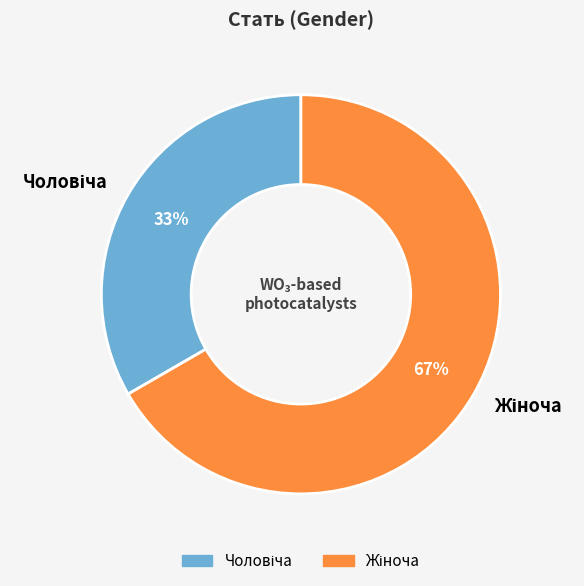

How many slices are in this pie chart?

2